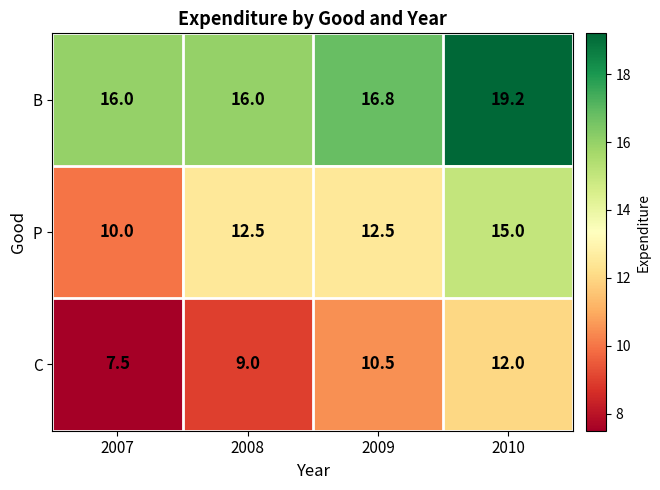

Which series has the largest total across all categories?

B